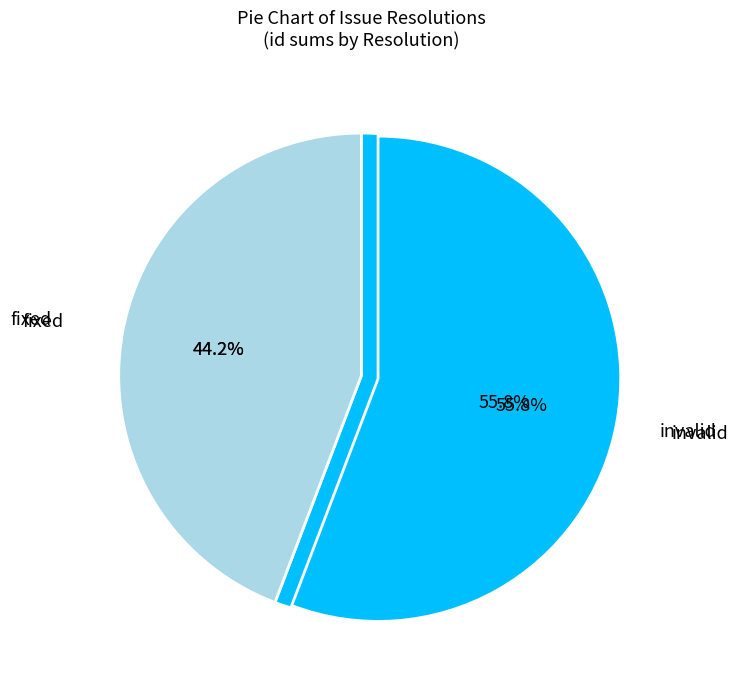

Is it true that invalid is 56% of the pie?

True